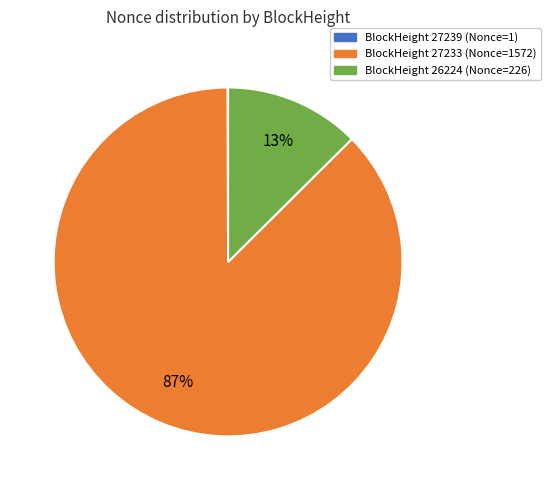

Is there any slice that represents more than half of the pie?

Yes